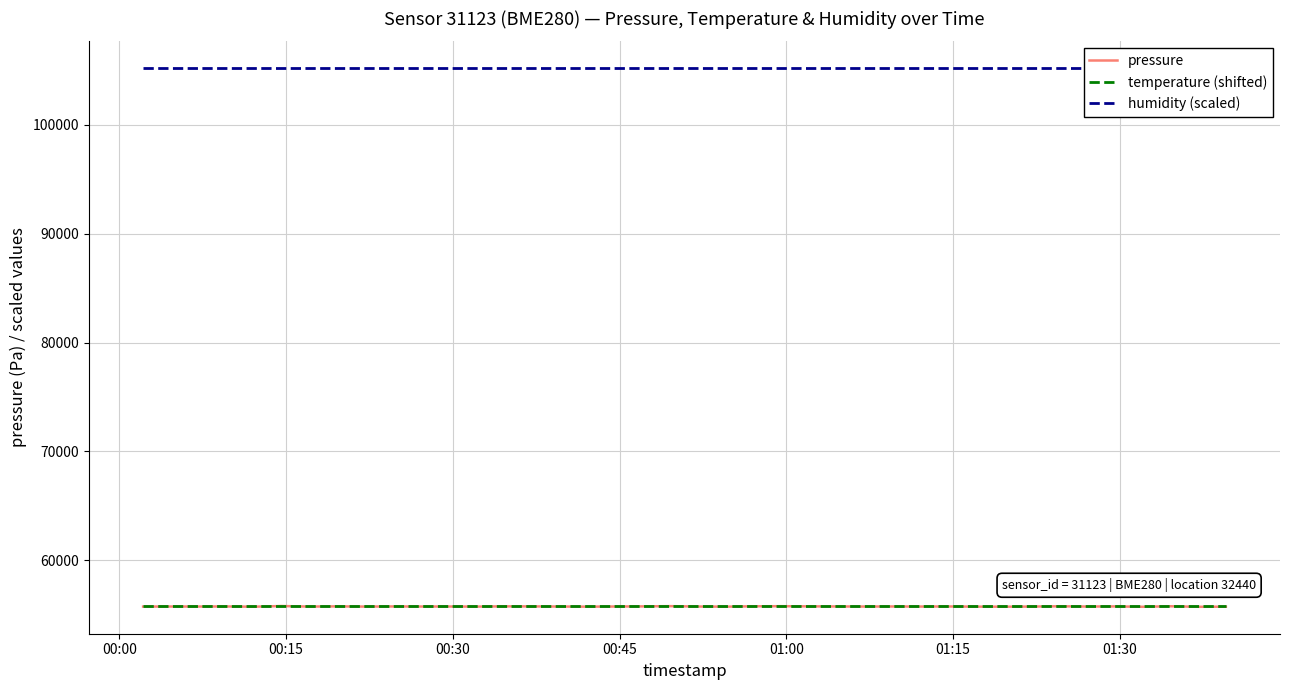

What is the lowest value of the temperature (shifted) series?

55754.3